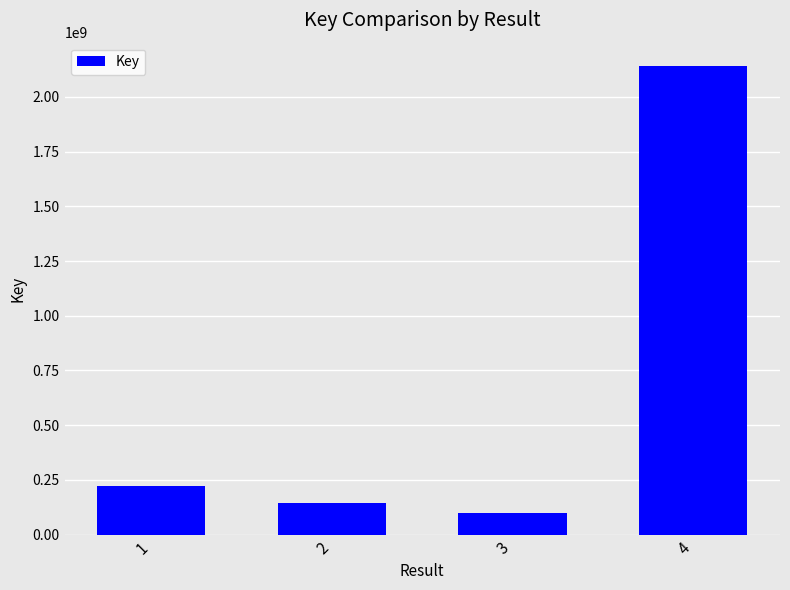

Read the value at 1, to the nearest 10.

221375120